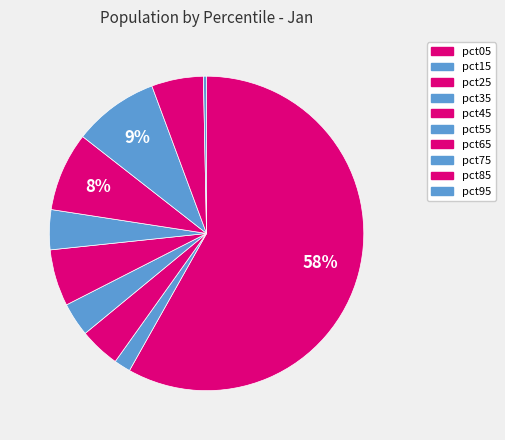

Count the number of slices in the pie.

10